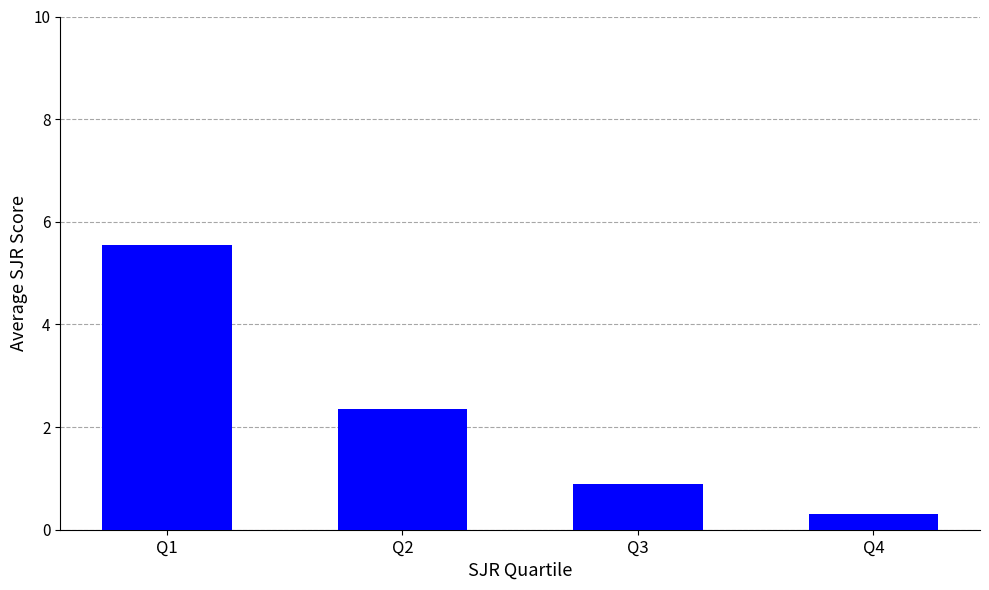

List the labels in order of value, smallest first.

Q4, Q3, Q2, Q1